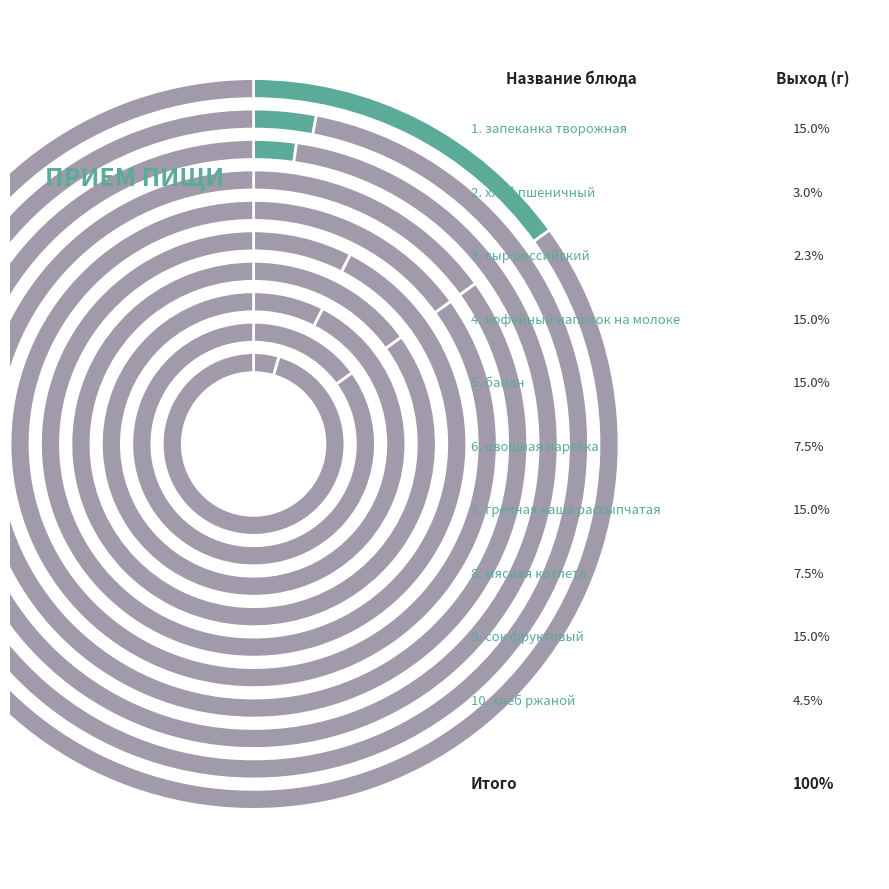

What percentage is the овощная нарезка slice, to the nearest percent?

8%